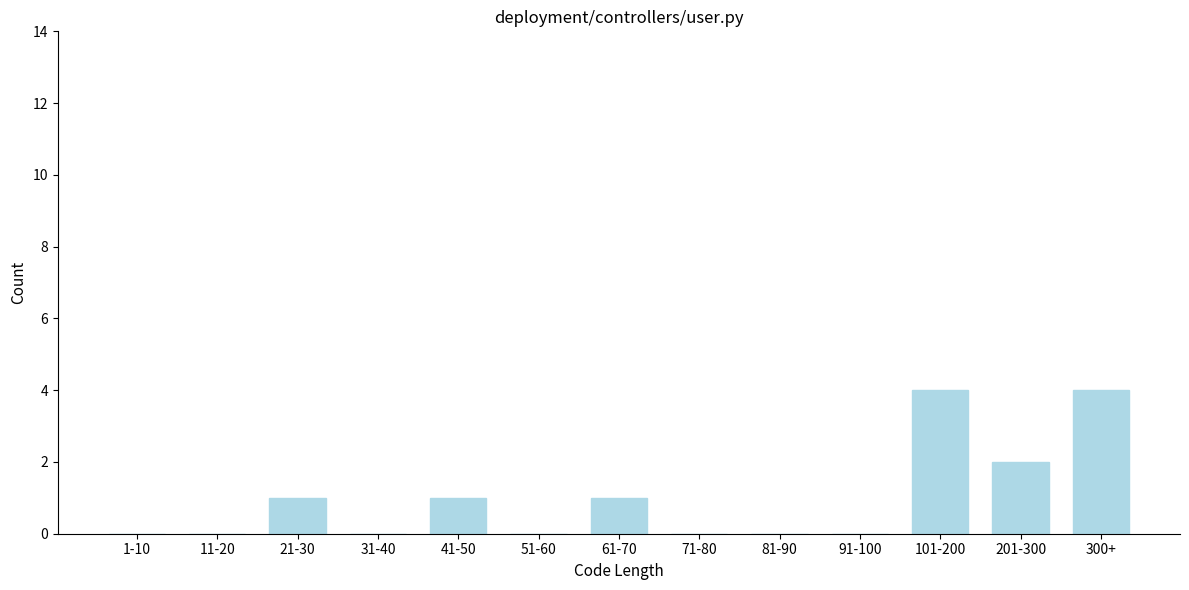

Reading left to right, transcribe all the data shown in this chart.

1-10=0	11-20=0	21-30=1	31-40=0	41-50=1	51-60=0	61-70=1	71-80=0	81-90=0	91-100=0	101-200=4	201-300=2	300+=4